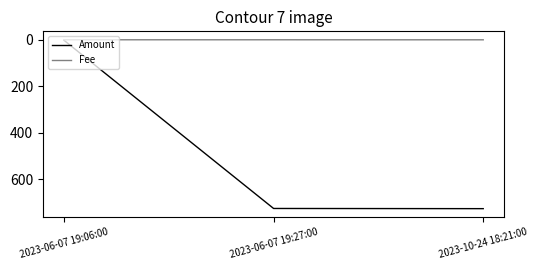

The Amount series shows 150.0 at 2023-06-07 19:27:00. True or false?

False